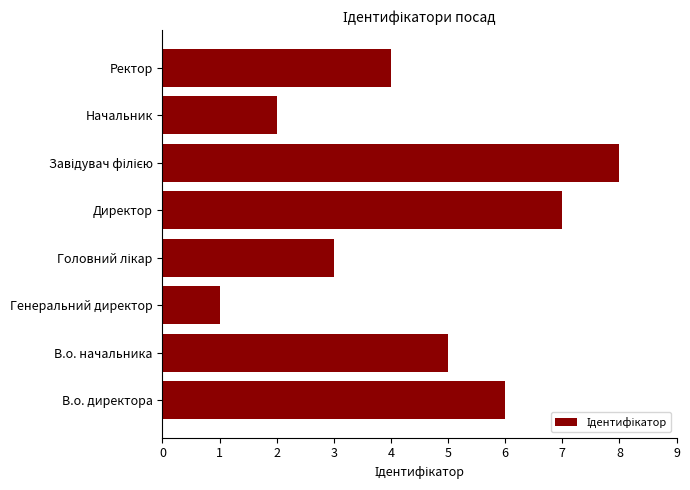

What is the difference between the second highest and minimum values?

6